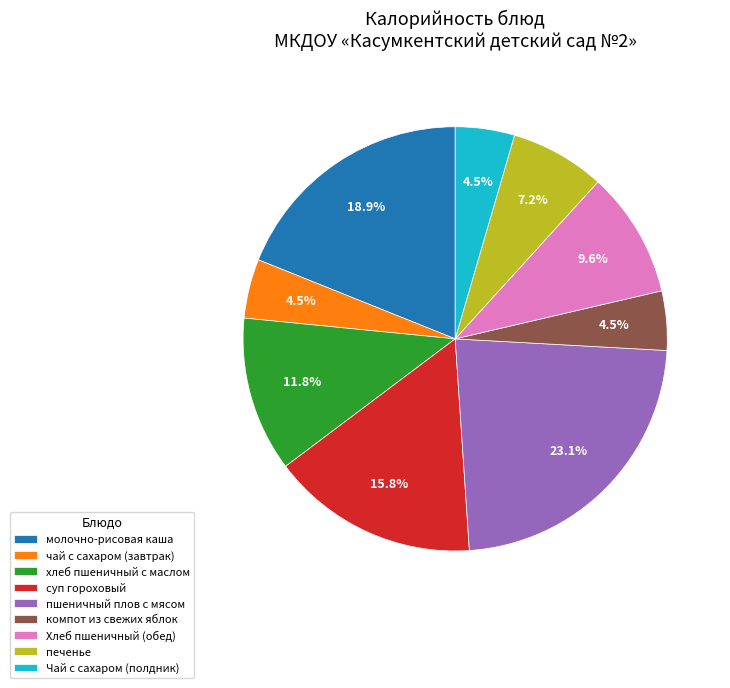

Does any single category account for the majority?

No